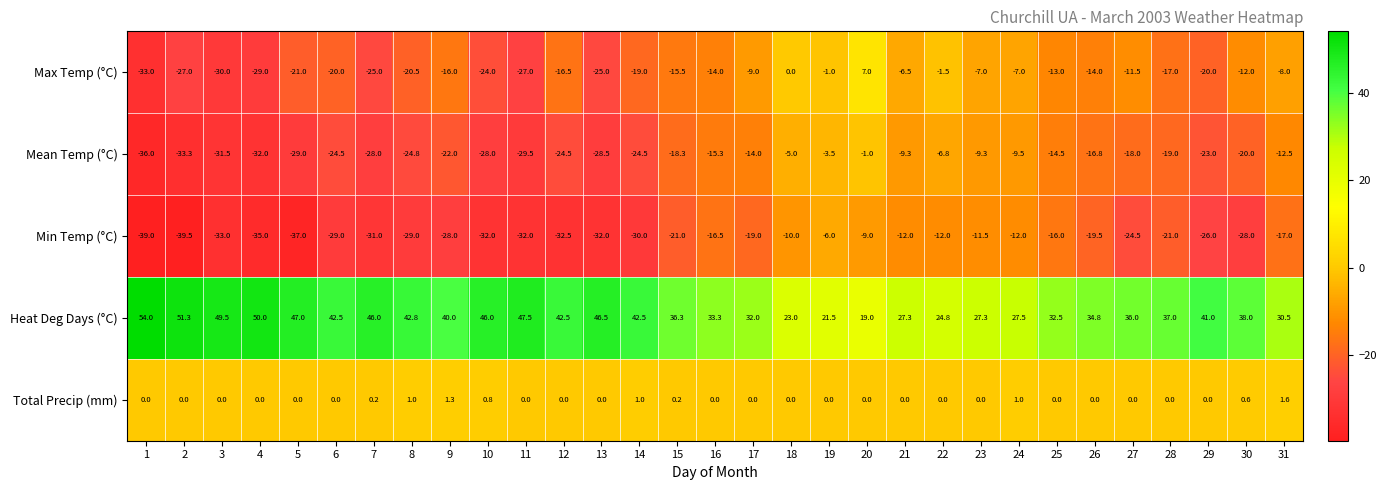

What is the difference between the maximum and second lowest values in the Min Temp (°C) series?

33.0